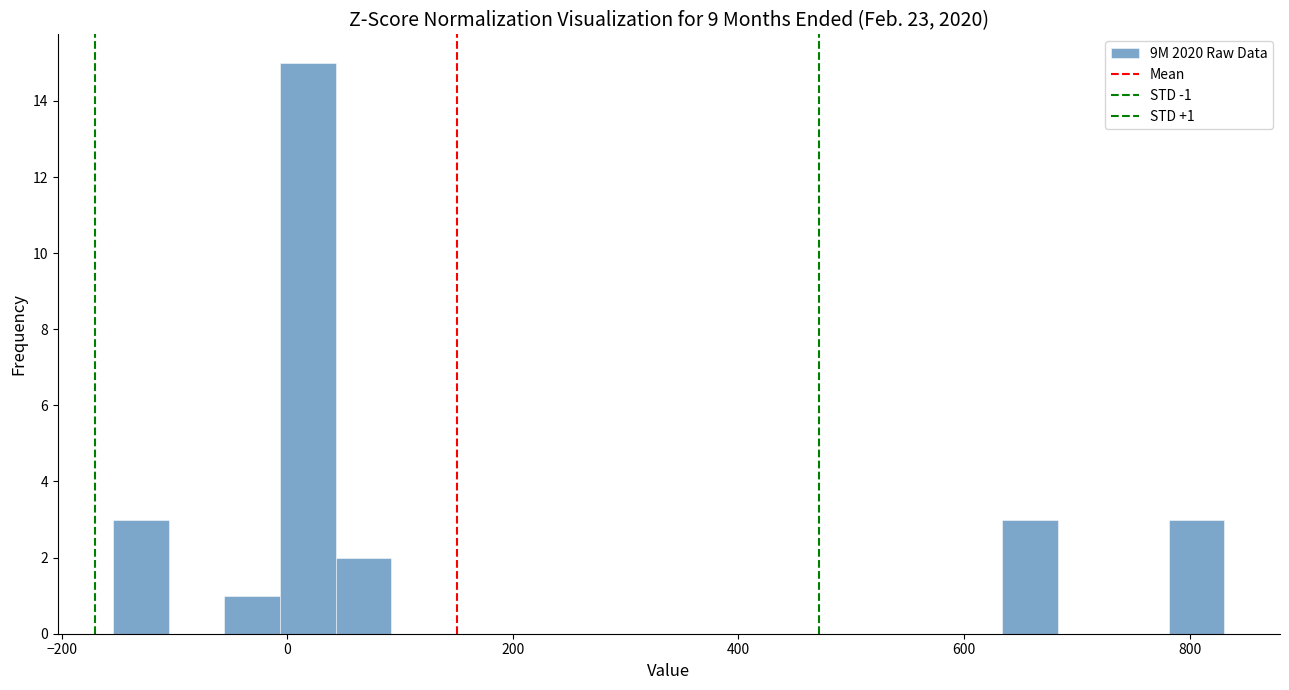

Around what value on the x-axis is the tallest bar? Give the approximate position of its centre, as read against the axis.

20